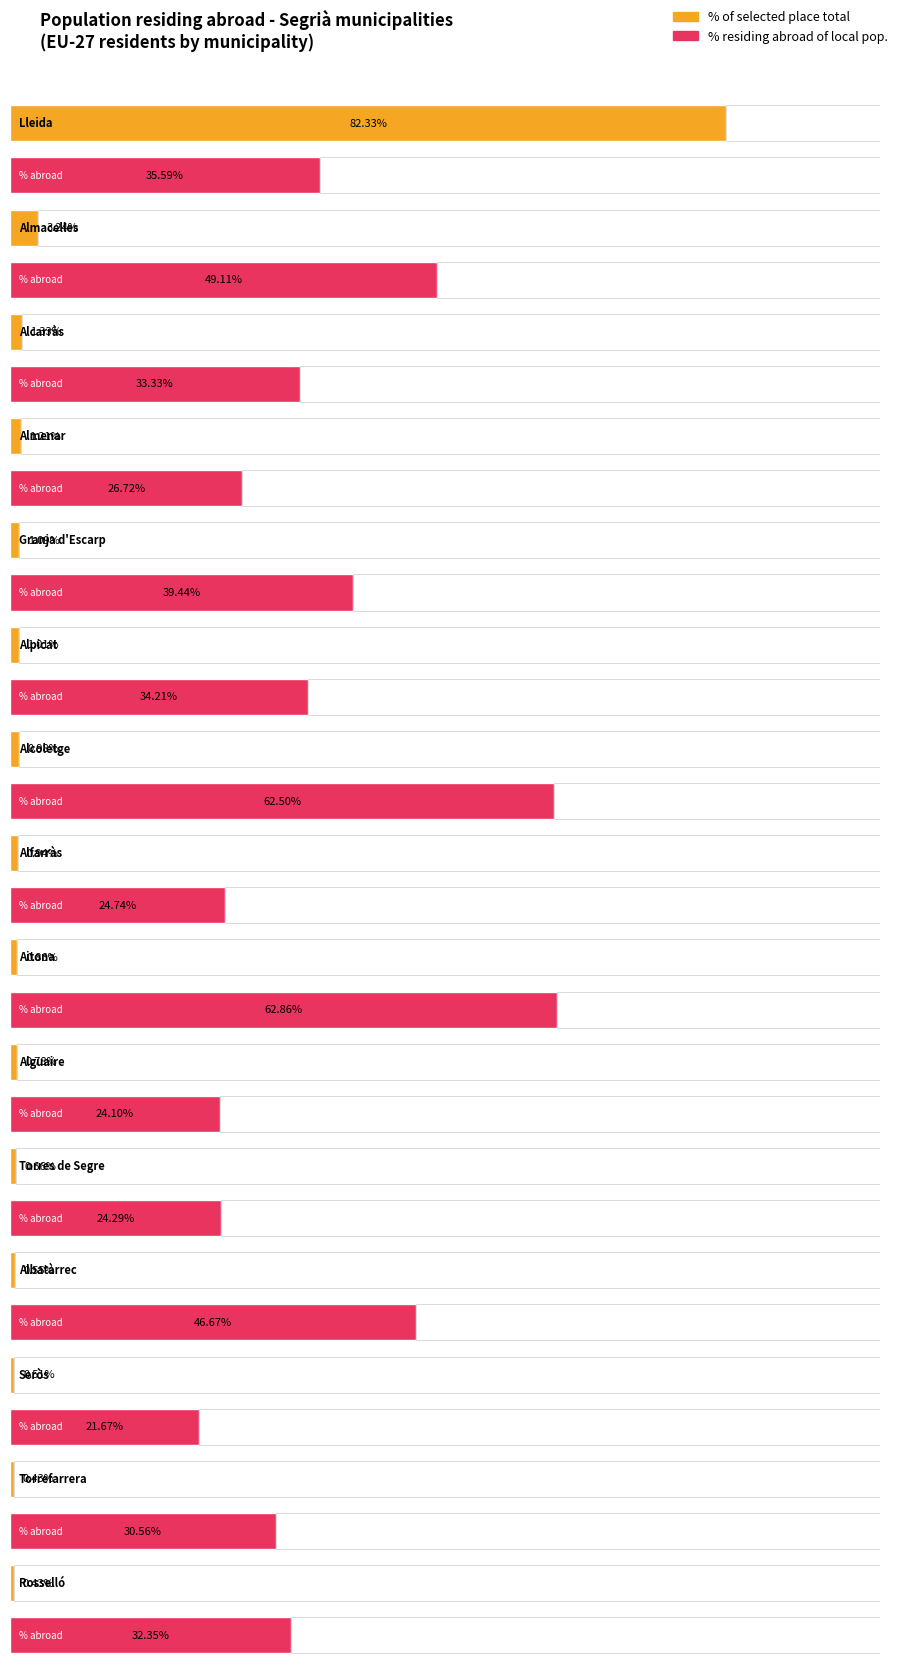

Which category has the highest value in the Population residing in selected place (%) series?

Lleida